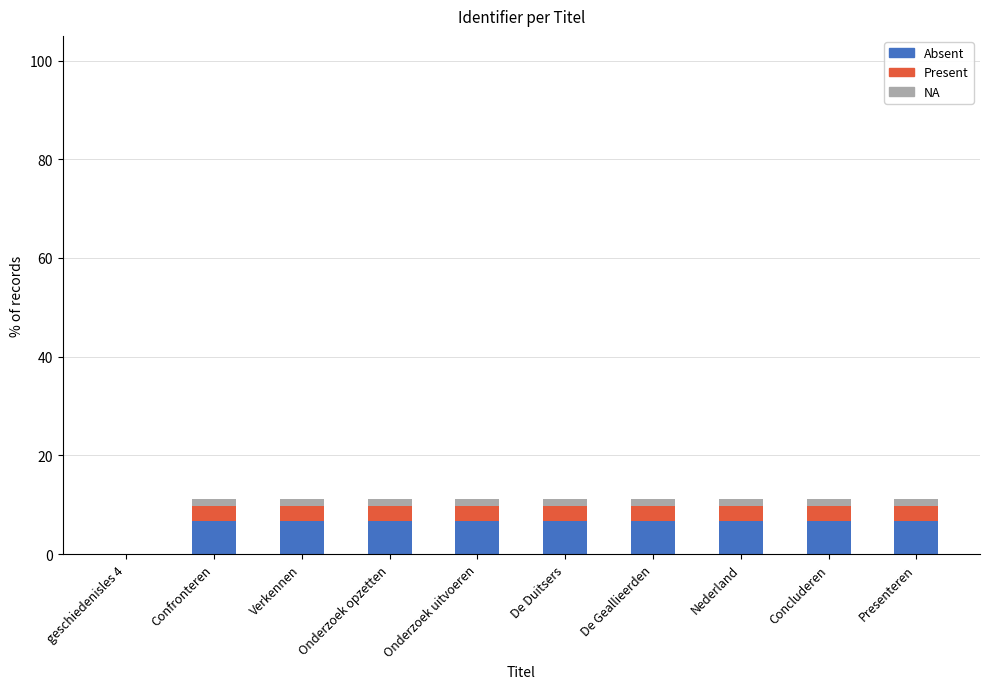

The Absent series shows 6.7 at Nederland. True or false?

True